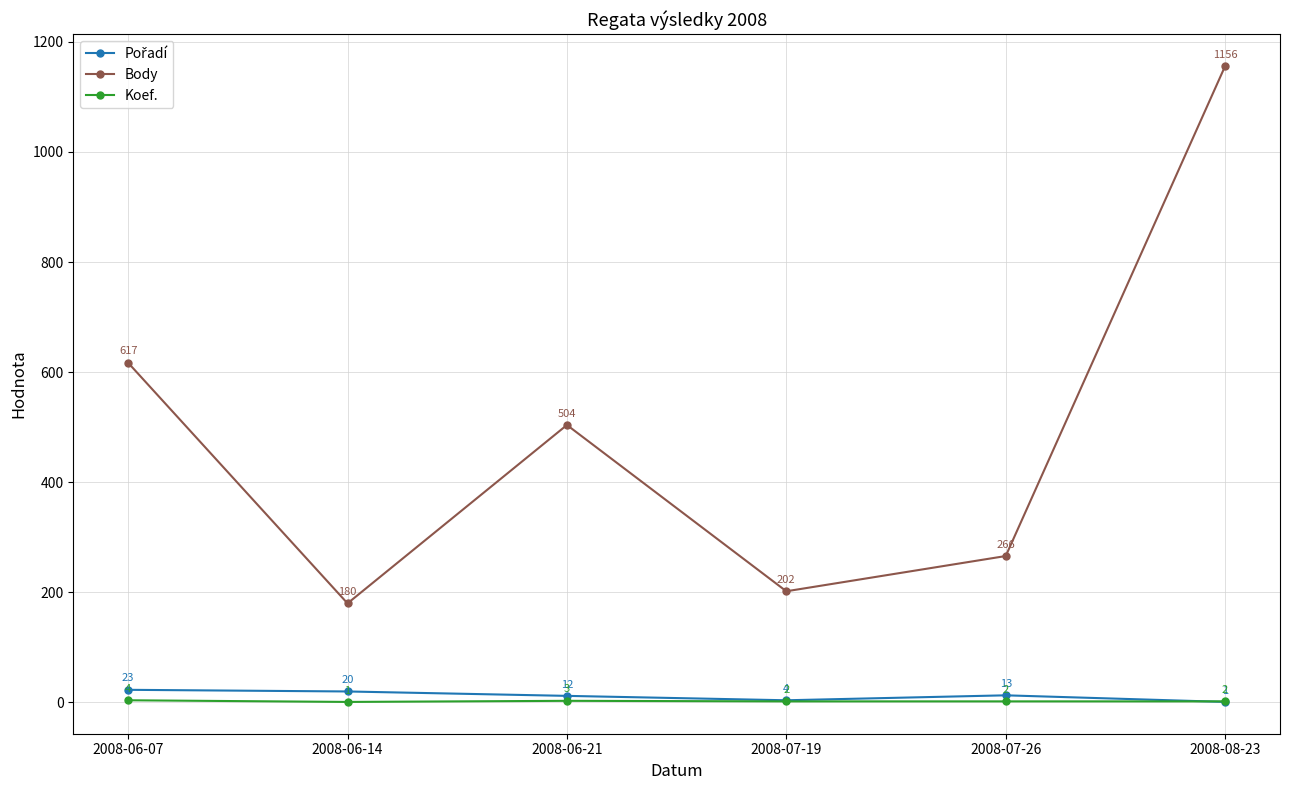

The Koef. series shows 1 at 2008-06-14. True or false?

True